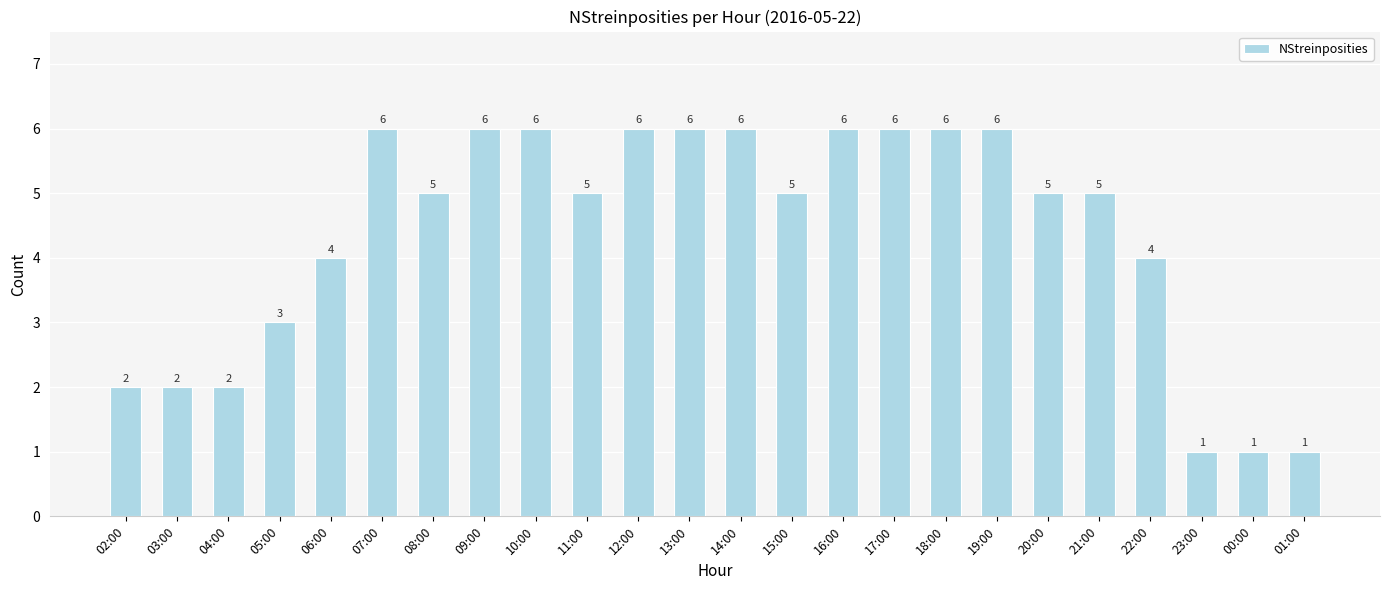

Are the bars grouped side by side (vs. stacked)?

No